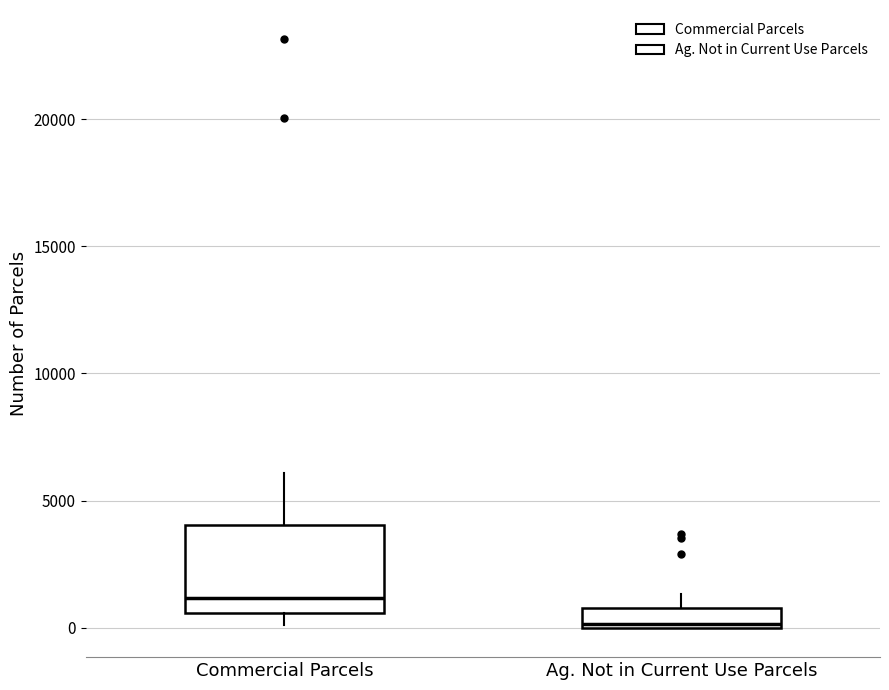

Which box has the lowest median line?

Ag. Not in Current Use Parcels